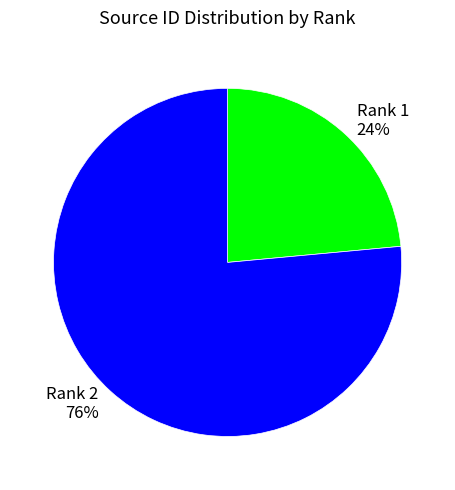

The Rank 1 slice represents 24% of the pie. True or false?

True